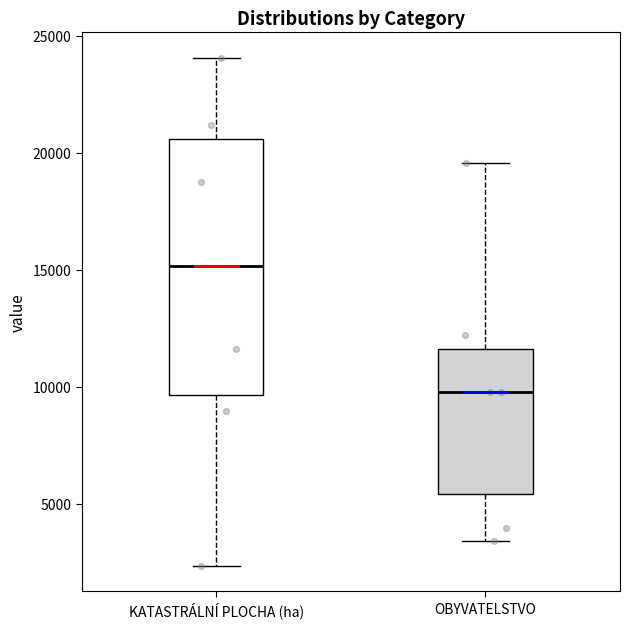

Where is the upper edge of the box for KATASTRÁLNÍ PLOCHA (ha) on the y-axis? The values are not printed on the chart, so give them approximately, as read against the axis.

20500